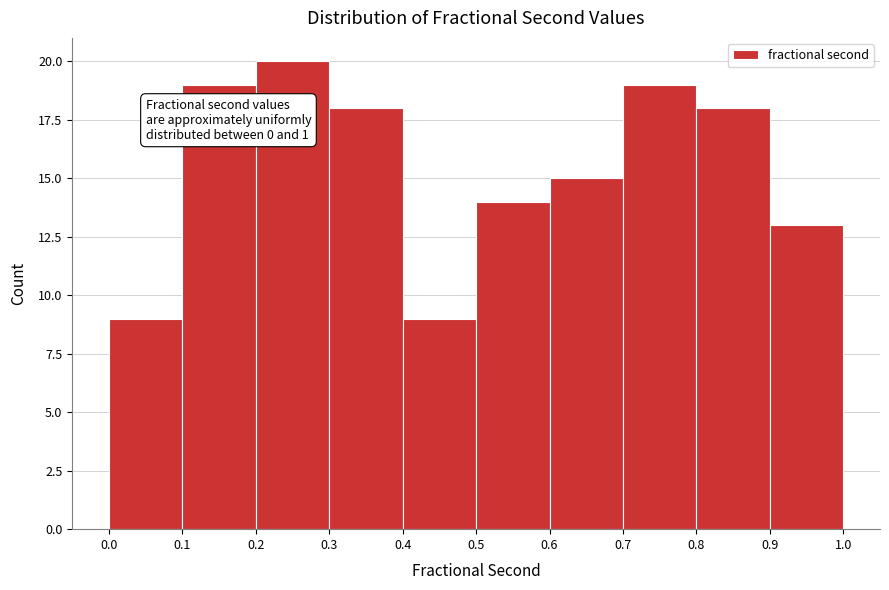

Over which range of the x-axis is the bar tallest?

0.2 to 0.3